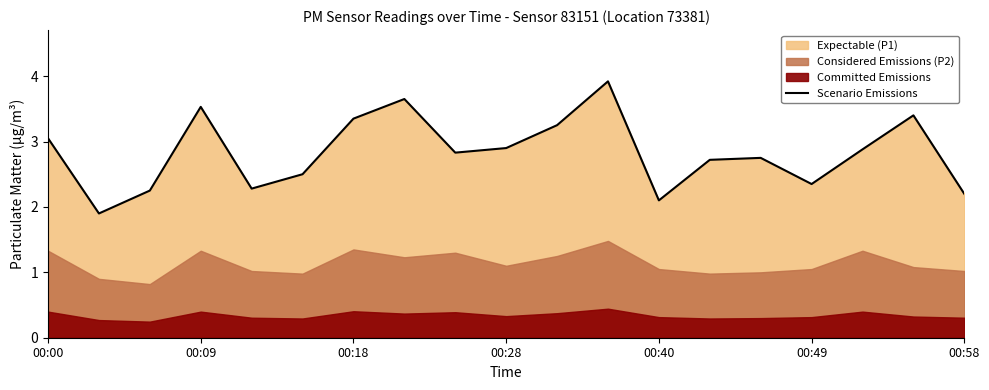

Where does the Scenario Emissions series first go above 2?

00:00